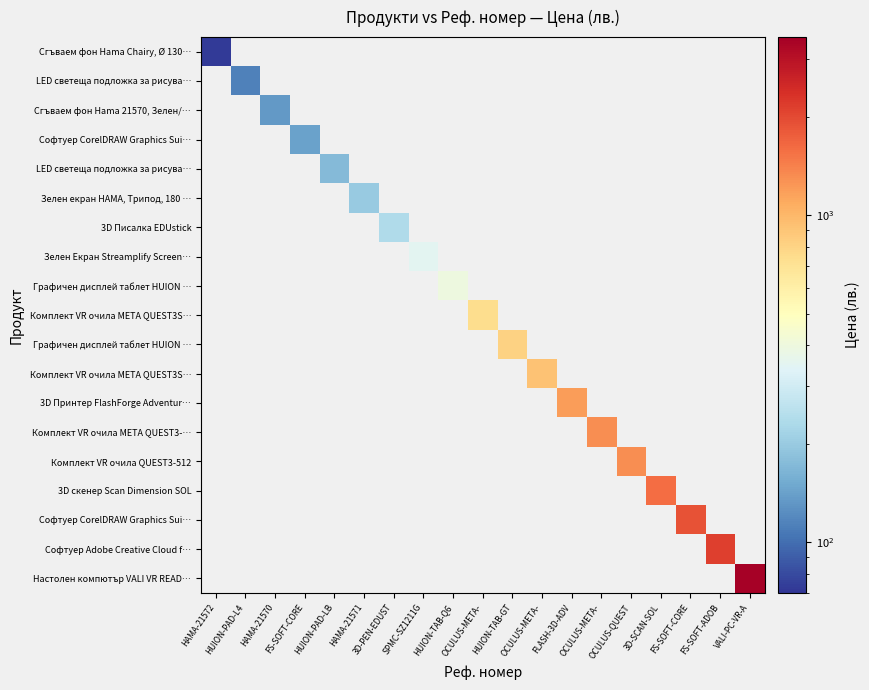

At how many categories does at least one series exceed 87?

18